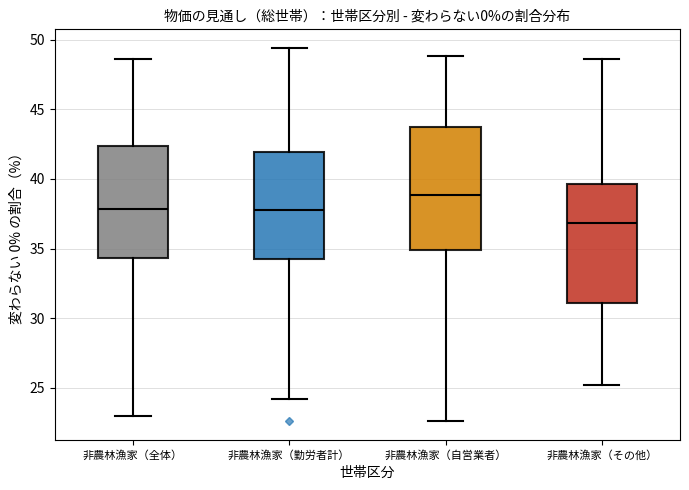

Reading left to right, read every box against the y-axis: the position of its median line, the range the box covers, and the ends of its whiskers. The values are not printed on the chart, so give them approximately, as read against the axis.

非農林漁家（全体）: median 38.0, box 34.5 to 42.5, whiskers 23.0 to 48.5
非農林漁家（勤労者計）: median 38.0, box 34.0 to 42.0, whiskers 24.0 to 49.5
非農林漁家（自営業者）: median 39.0, box 35.0 to 43.5, whiskers 22.5 to 49.0
非農林漁家（その他）: median 37.0, box 31.0 to 39.5, whiskers 25.0 to 48.5